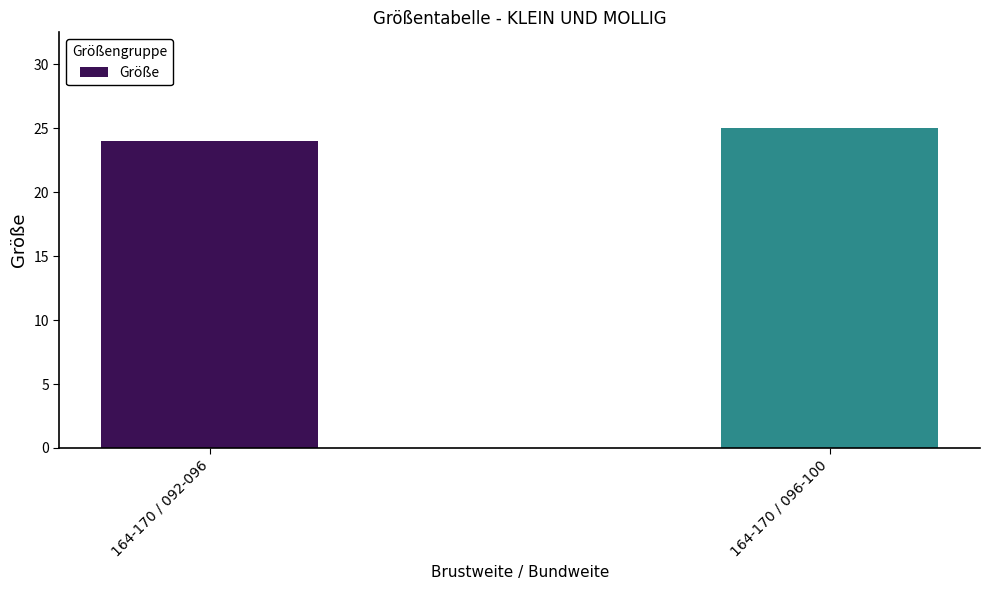

What is the change in value from 164-170 / 092-096 to 164-170 / 096-100?

+1